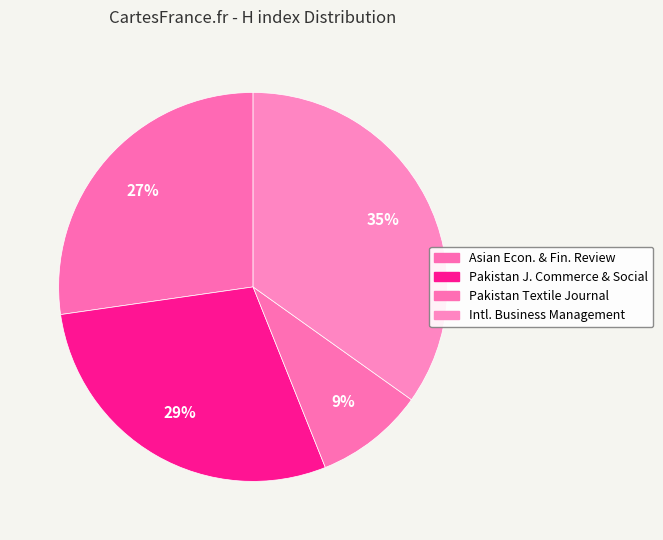

Is there any slice that represents more than half of the pie?

No